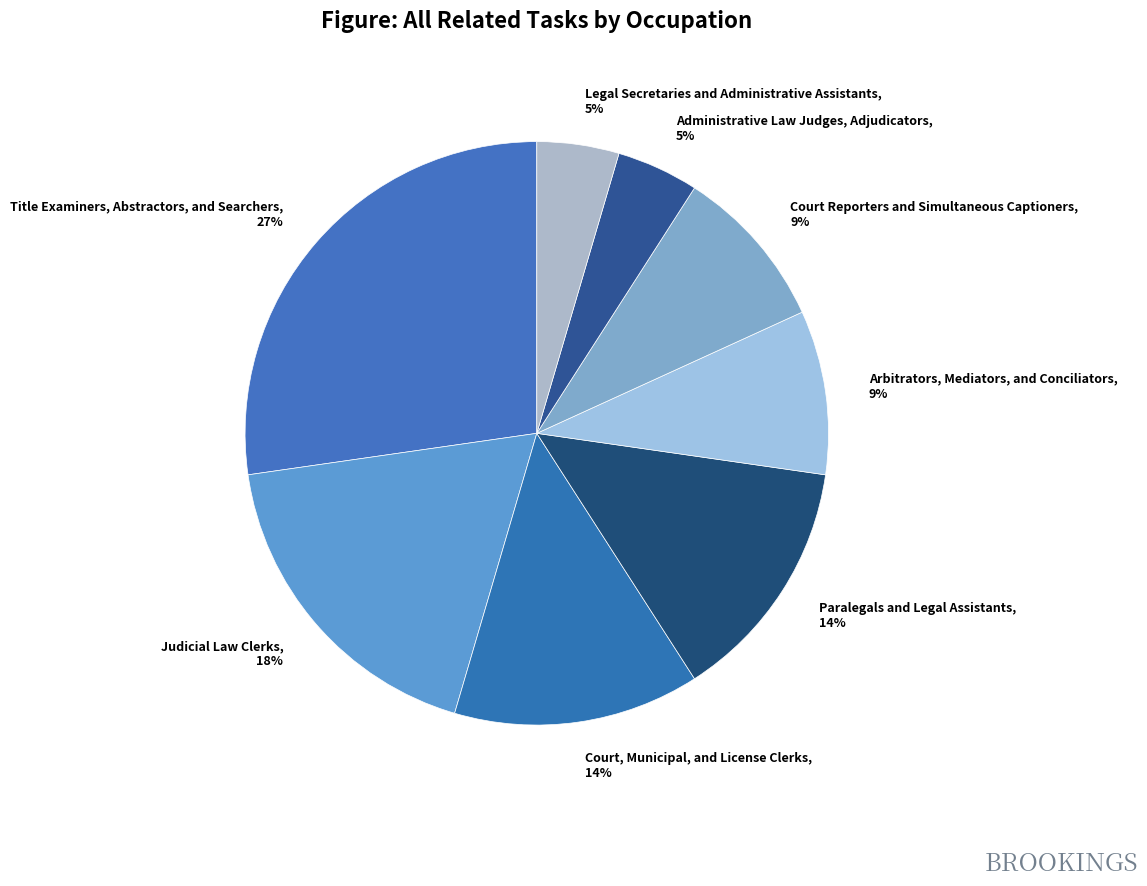

Do Legal Secretaries and Administrative Assistants and Court, Municipal, and License Clerks together represent more than half of the pie?

No